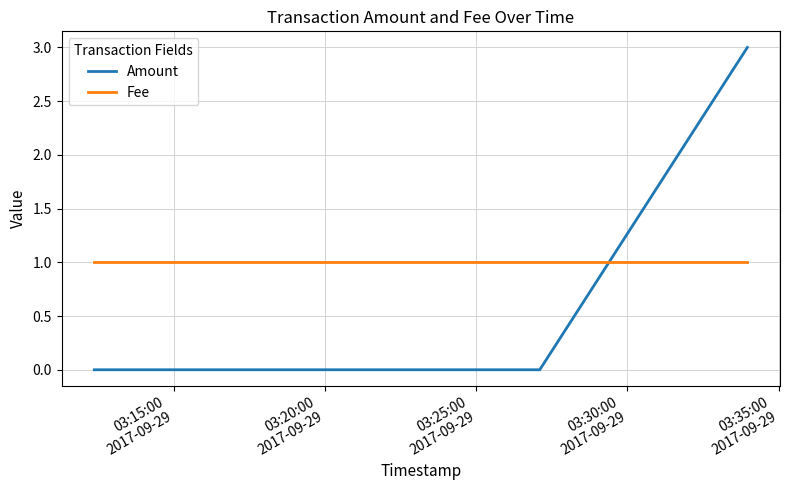

Which series has the widest spread of values?

Amount